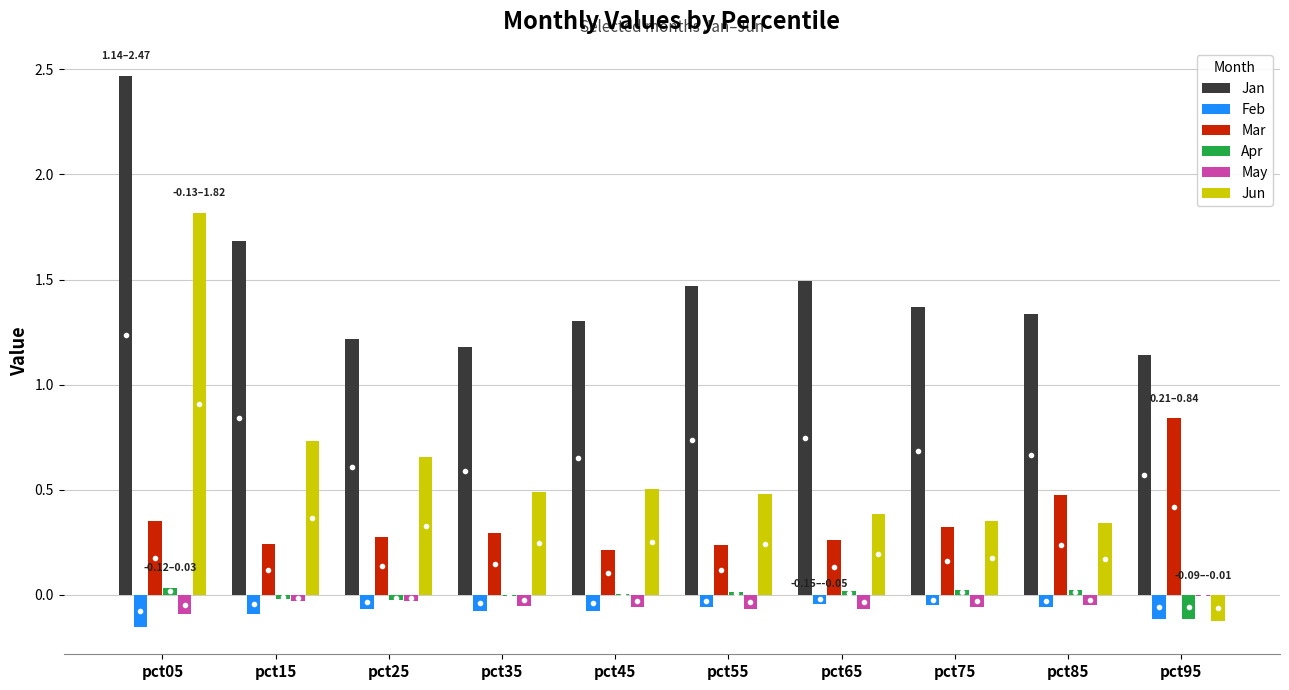

At which category is the sum across all series the highest?

pct05